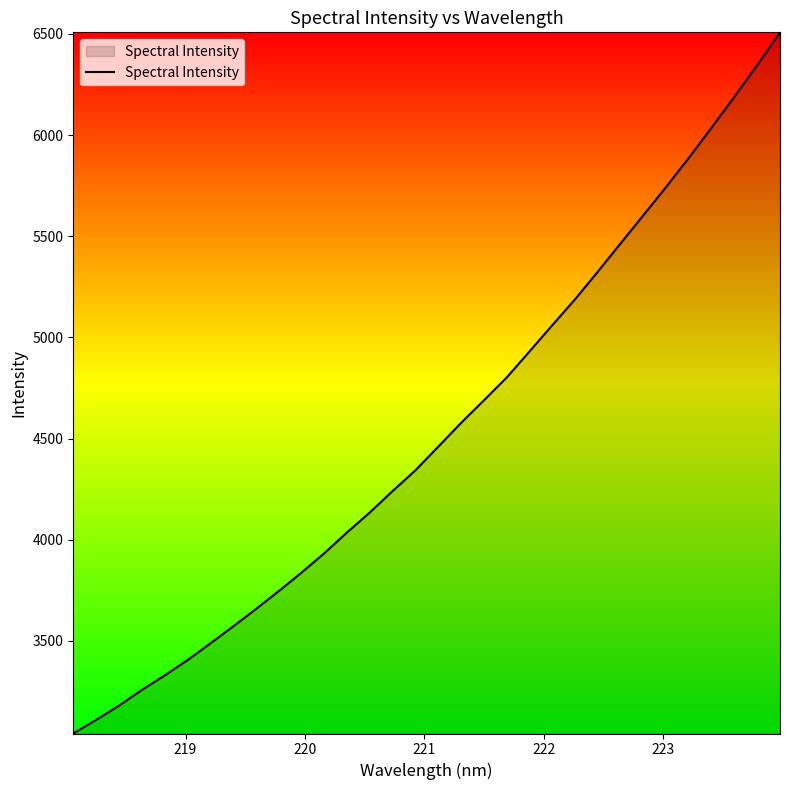

What is the greatest value displayed?

6507.7